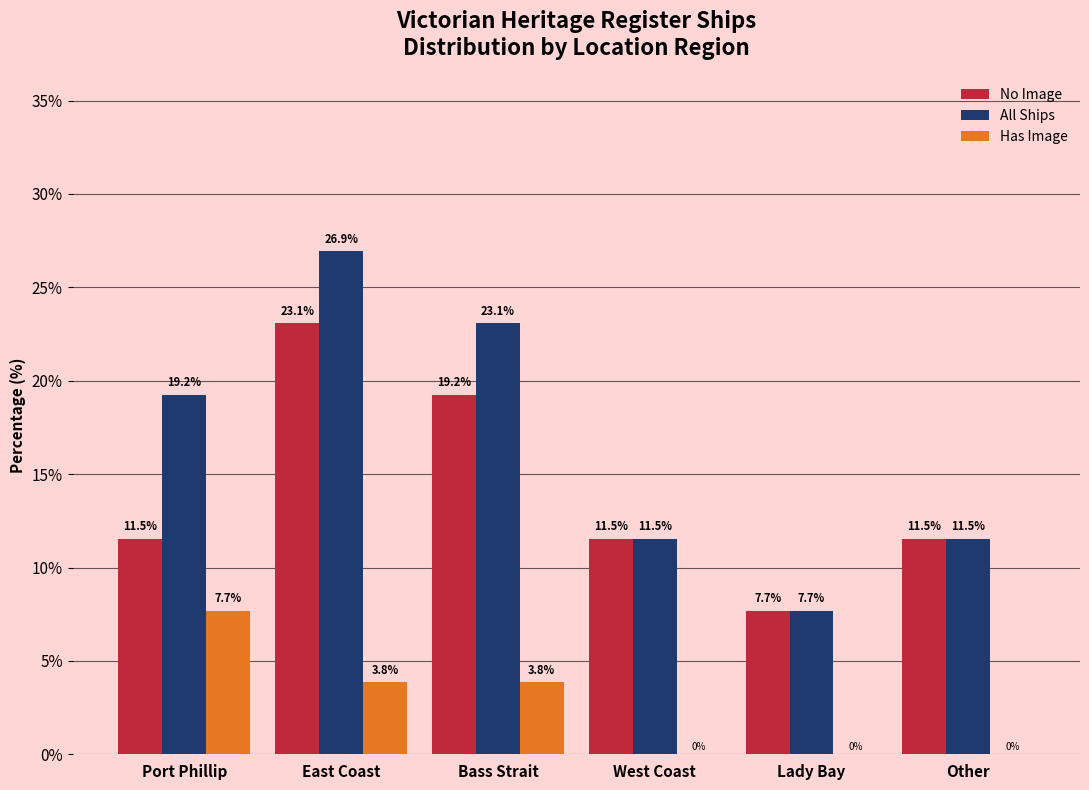

Reading left to right, transcribe all the data shown in this chart.

No Image: Port Phillip=11.5	East Coast=23.1	Bass Strait=19.2	West Coast=11.5	Lady Bay=7.7	Other=11.5
All Ships: Port Phillip=19.2	East Coast=26.9	Bass Strait=23.1	West Coast=11.5	Lady Bay=7.7	Other=11.5
Has Image: Port Phillip=7.7	East Coast=3.8	Bass Strait=3.8	West Coast=0.0	Lady Bay=0.0	Other=0.0